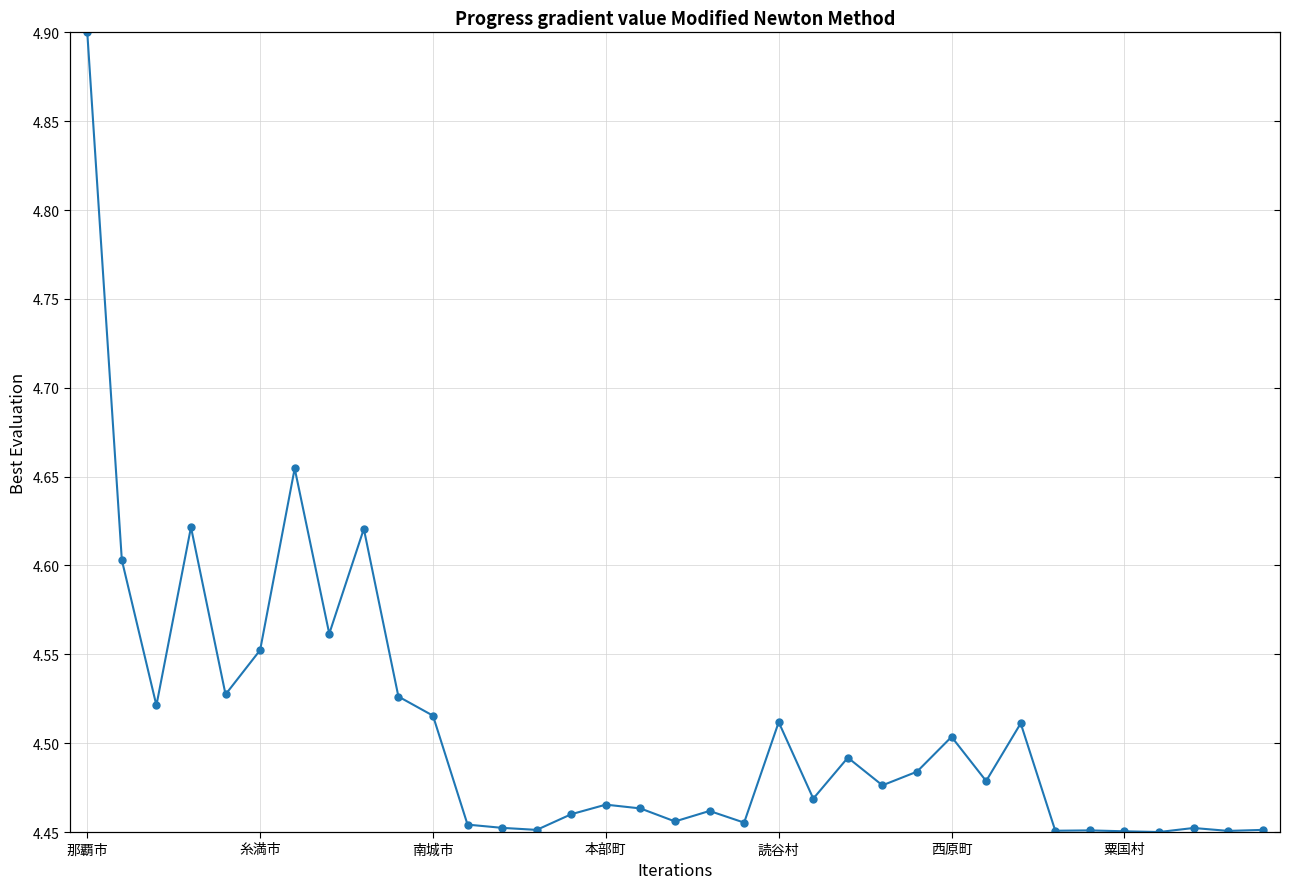

The chart shows a value of 4.5 at 21. True or false?

True